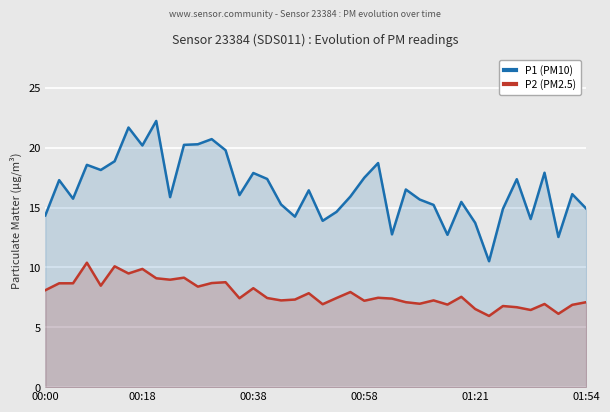

Reading left to right, what are all the values shown in this chart?

P1 (PM10): 14.3	17.3	15.8	18.6	18.1	18.9	21.7	20.2	22.2	15.9	20.2	20.3	20.7	19.8	16.1	17.9	17.4	15.3	14.2	16.4	13.9	14.7	15.9	17.5	18.7	12.8	16.5	15.7	15.2	12.7	15.5	13.7	10.5	14.9	17.4	14.1	17.9	12.6	16.1	14.9
P2 (PM2.5): 8.1	8.7	8.7	10.4	8.5	10.1	9.5	9.9	9.1	9.0	9.2	8.4	8.7	8.8	7.4	8.3	7.5	7.2	7.3	7.8	6.9	7.5	8.0	7.2	7.5	7.4	7.1	7.0	7.2	6.9	7.5	6.5	6.0	6.8	6.7	6.5	7.0	6.1	6.9	7.1